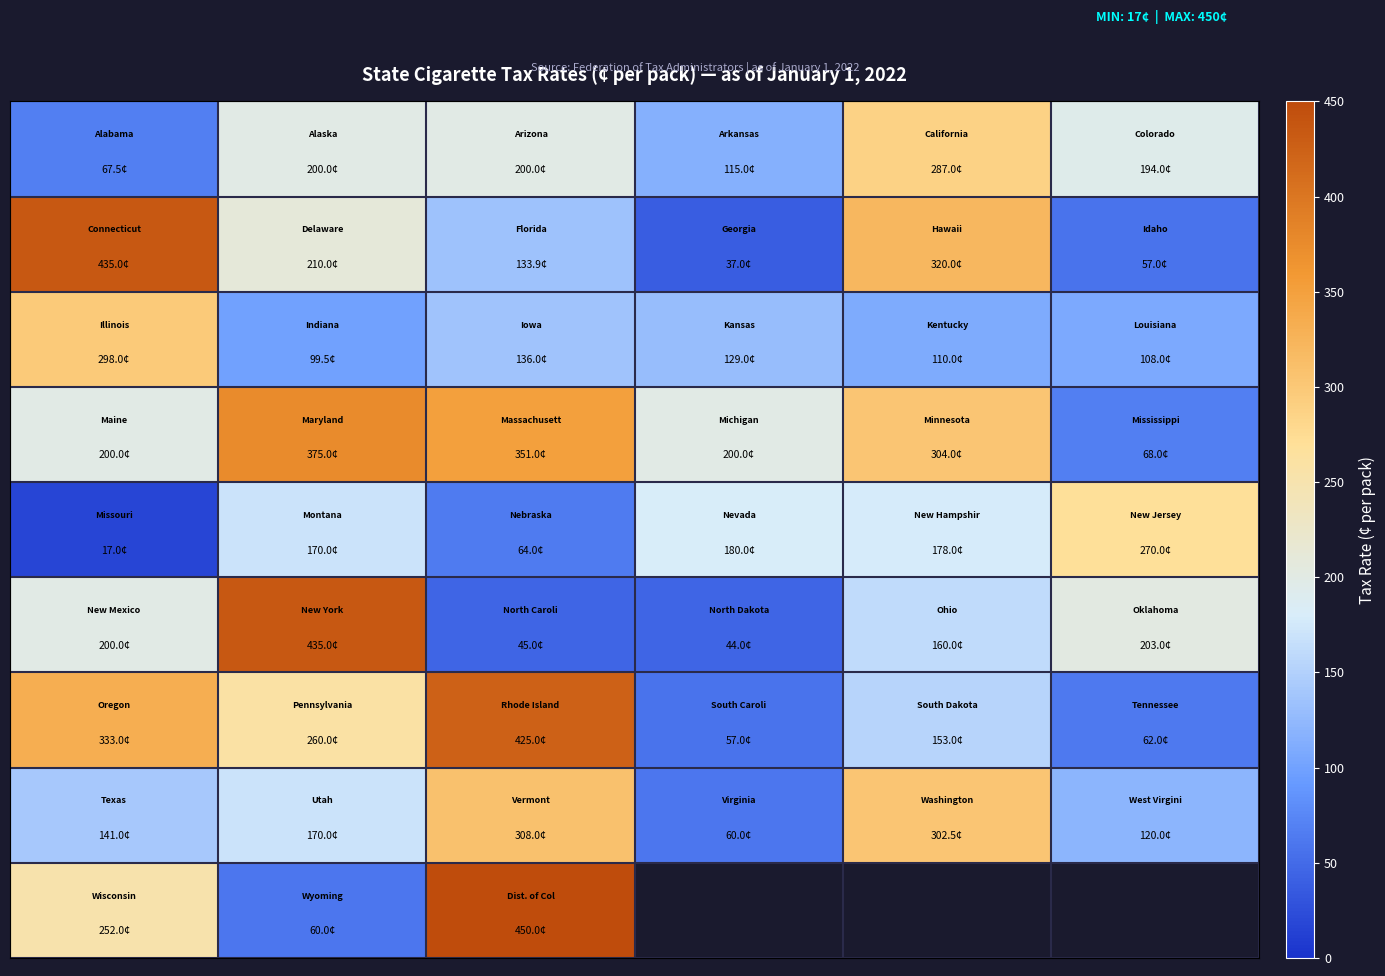

Count the number of data series in this chart.

9